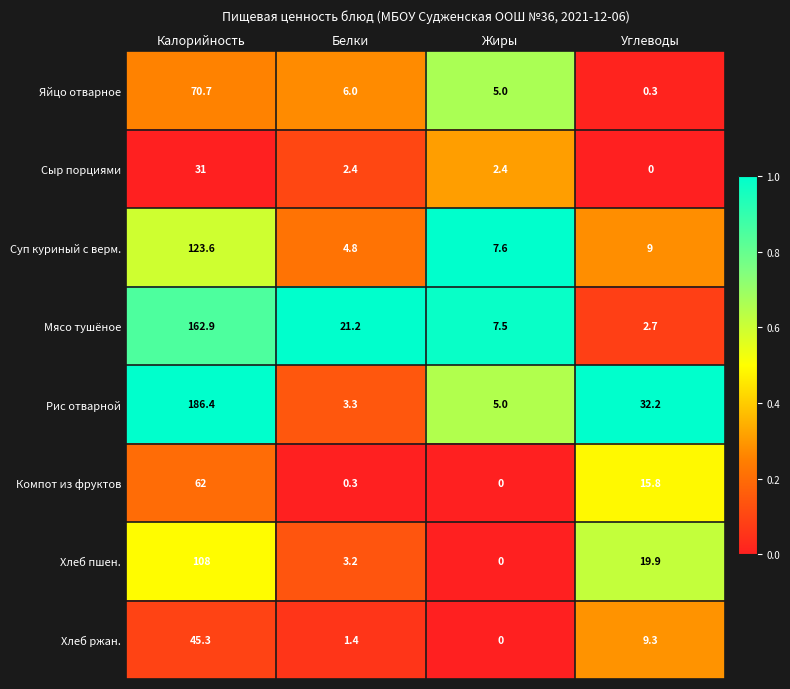

Is the value of Компот из фруктов at Белки greater than the value of Мясо тушёное at Жиры?

No